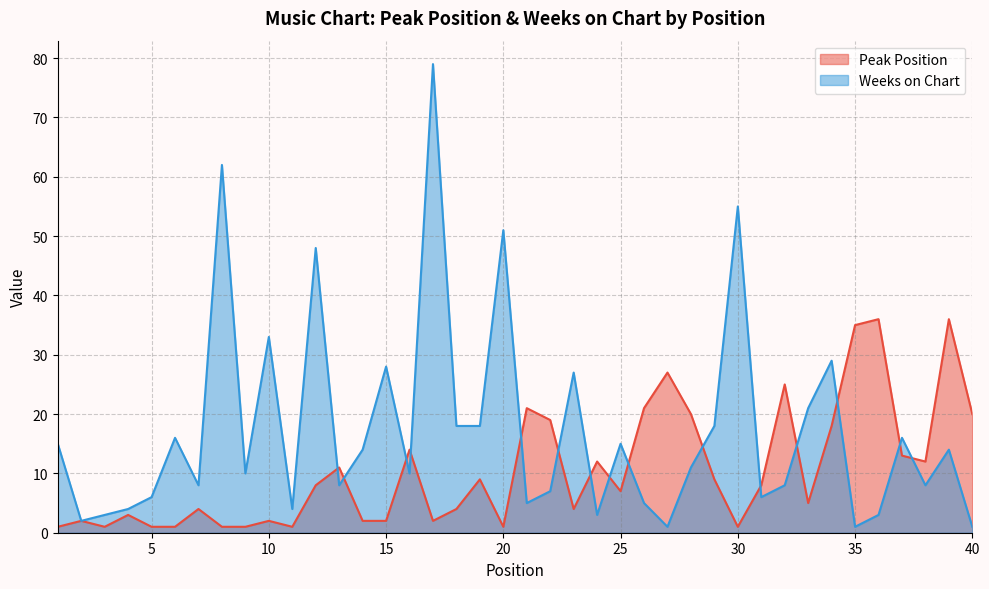

The value of Peak Position at 34 is 18. True or false?

True